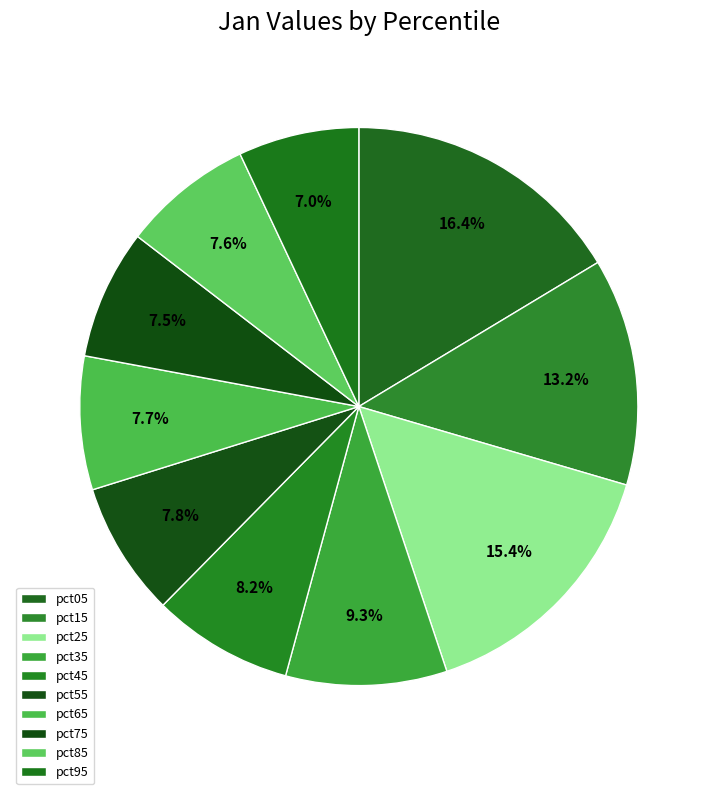

How many slices are in this pie chart?

10